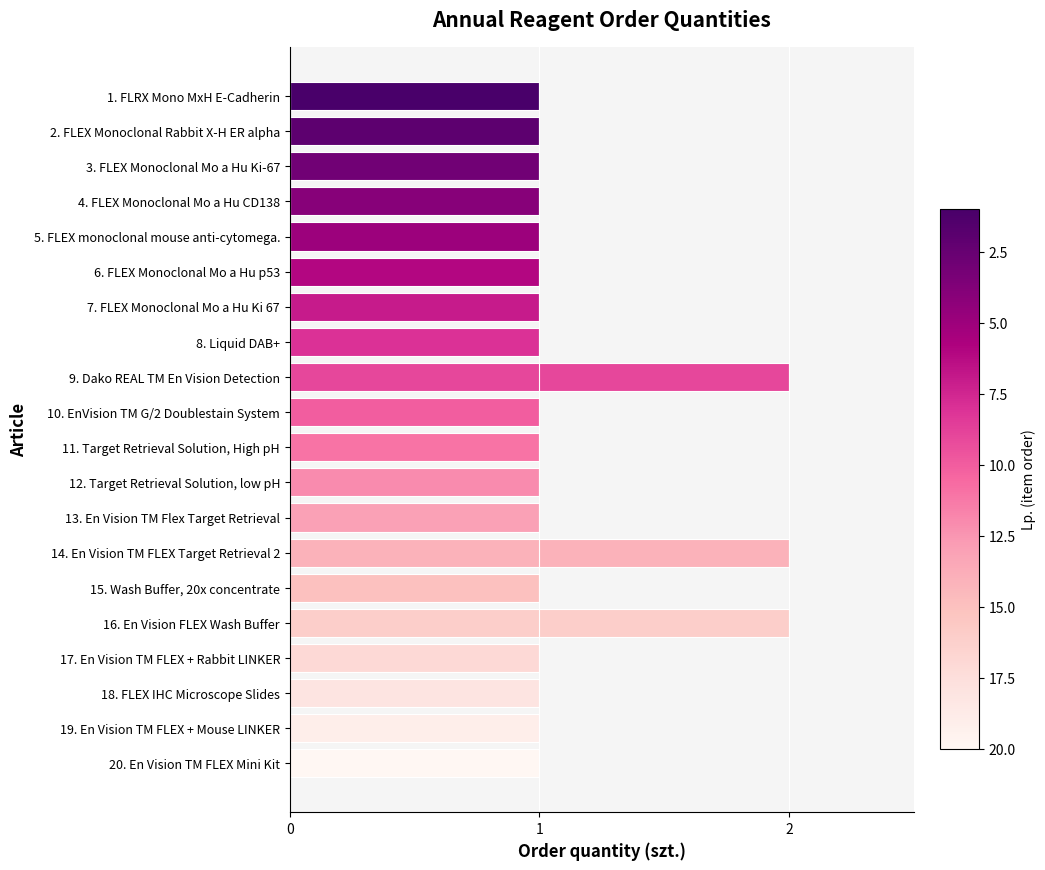

Does the chart contain any negative values?

No